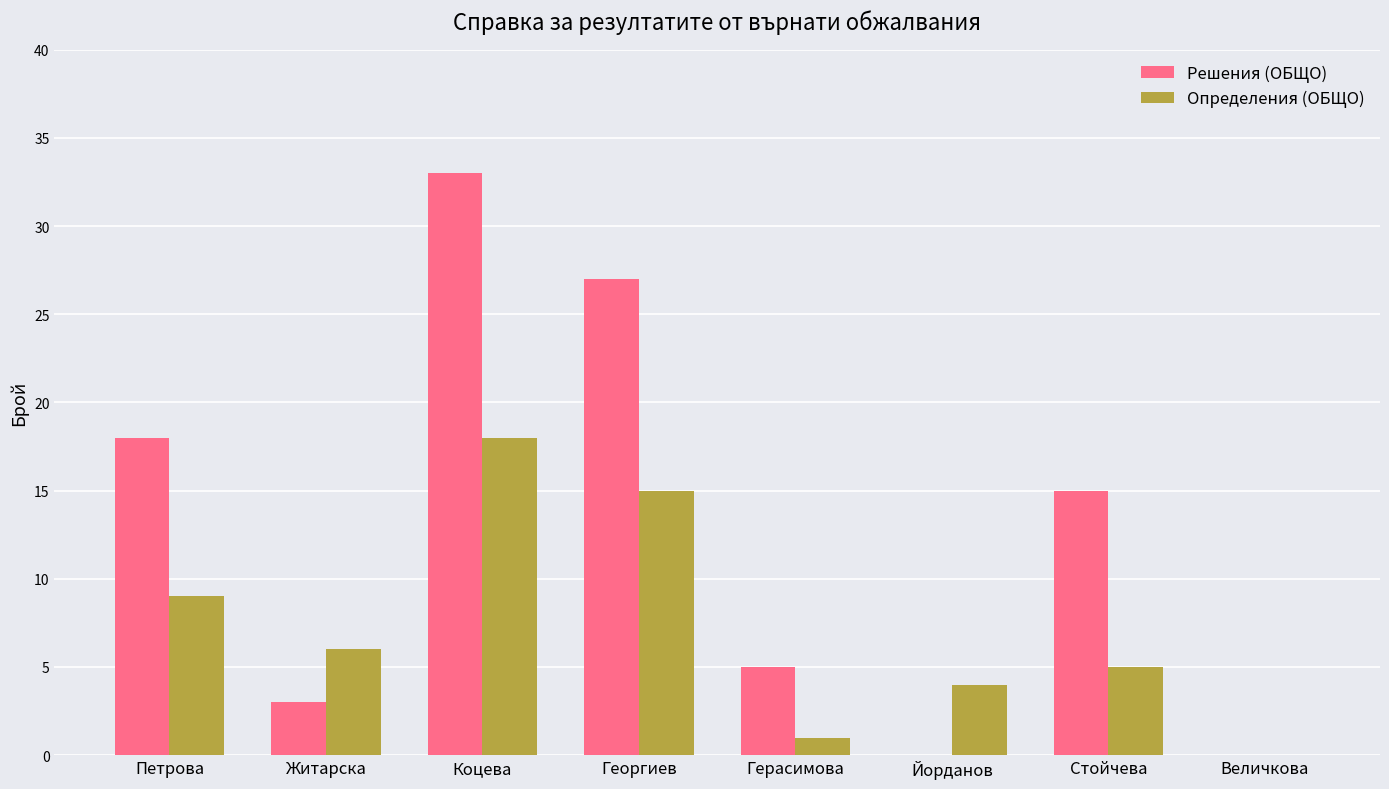

What is the sum of the Определения (ОБЩО) values at Георгиев and Величкова?

15